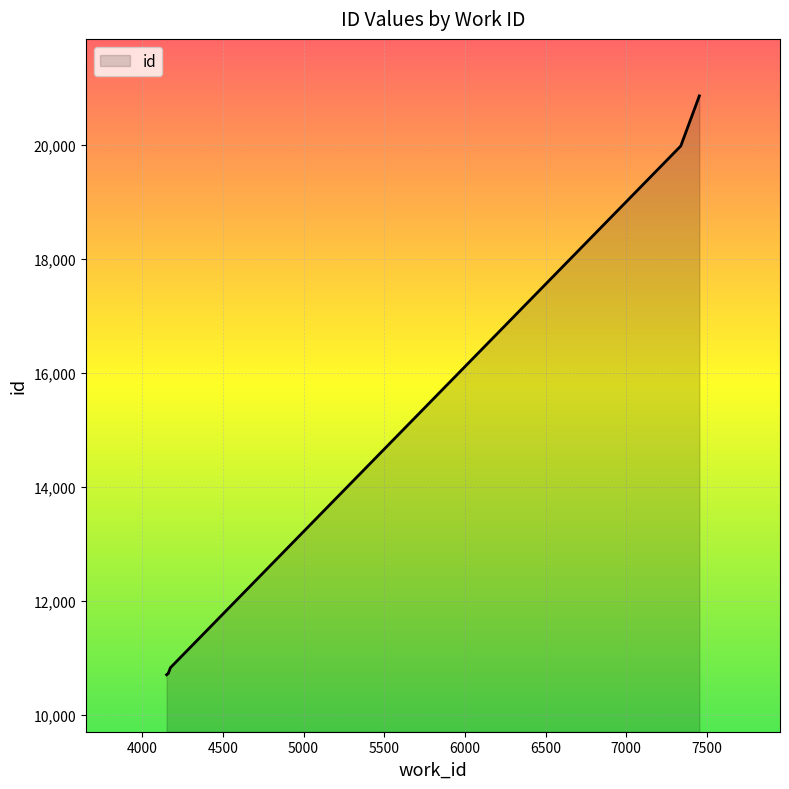

Approximately how many times larger is the value at 7000 compared to 6500?

1.0